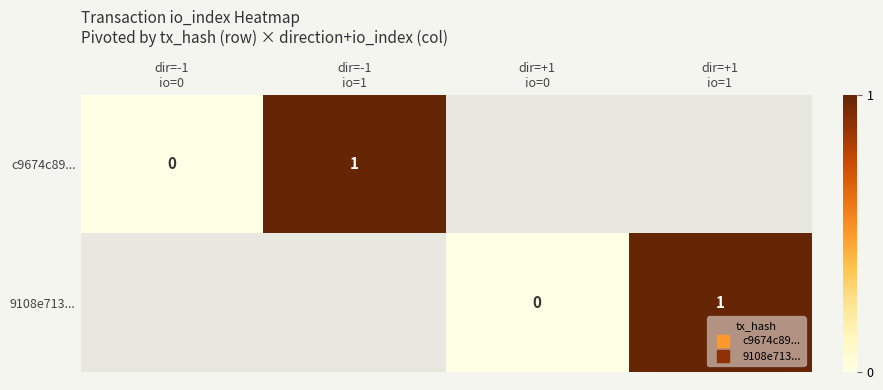

List the series in order of their peak value, lowest first.

c9674c89..., 9108e713...